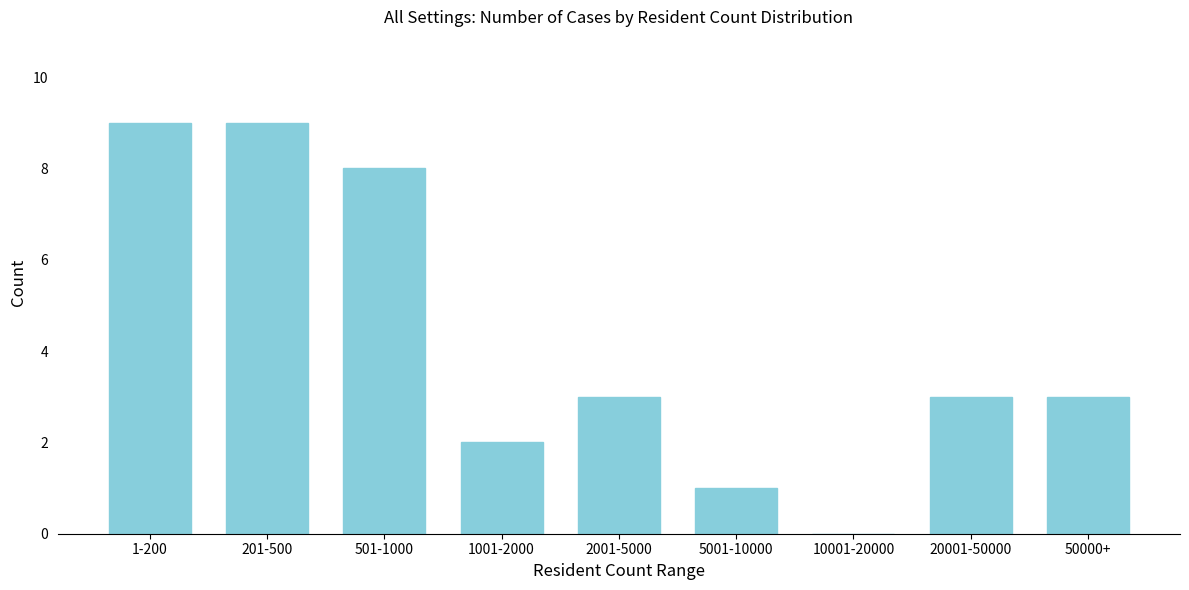

Reading left to right, transcribe all the data shown in this chart.

1-200=9	201-500=9	501-1000=8	1001-2000=2	2001-5000=3	5001-10000=1	10001-20000=0	20001-50000=3	50000+=3